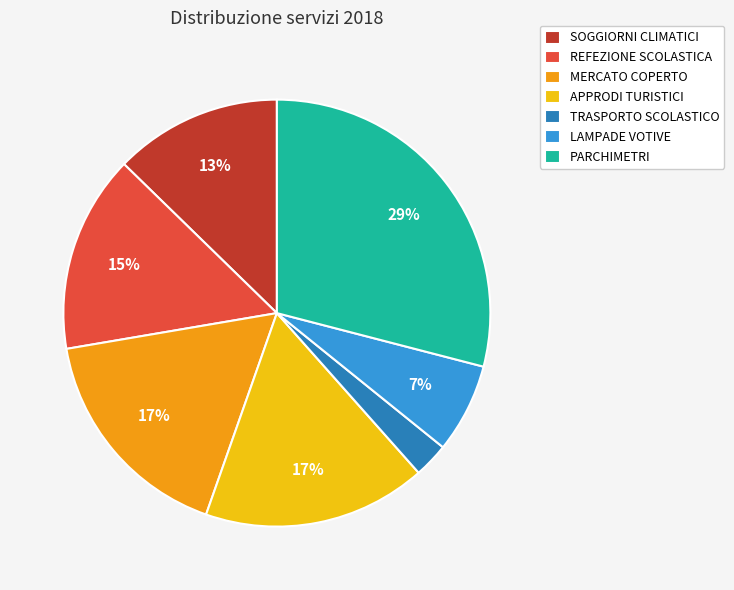

What is the largest slice in the pie chart?

PARCHIMETRI